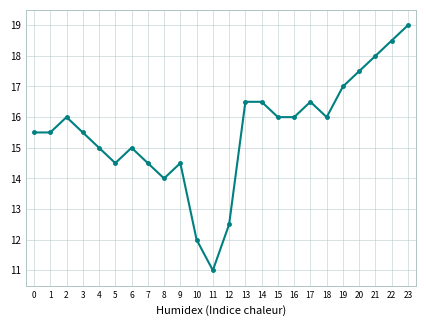

What is the change in value from 12 to 17?

+4.0